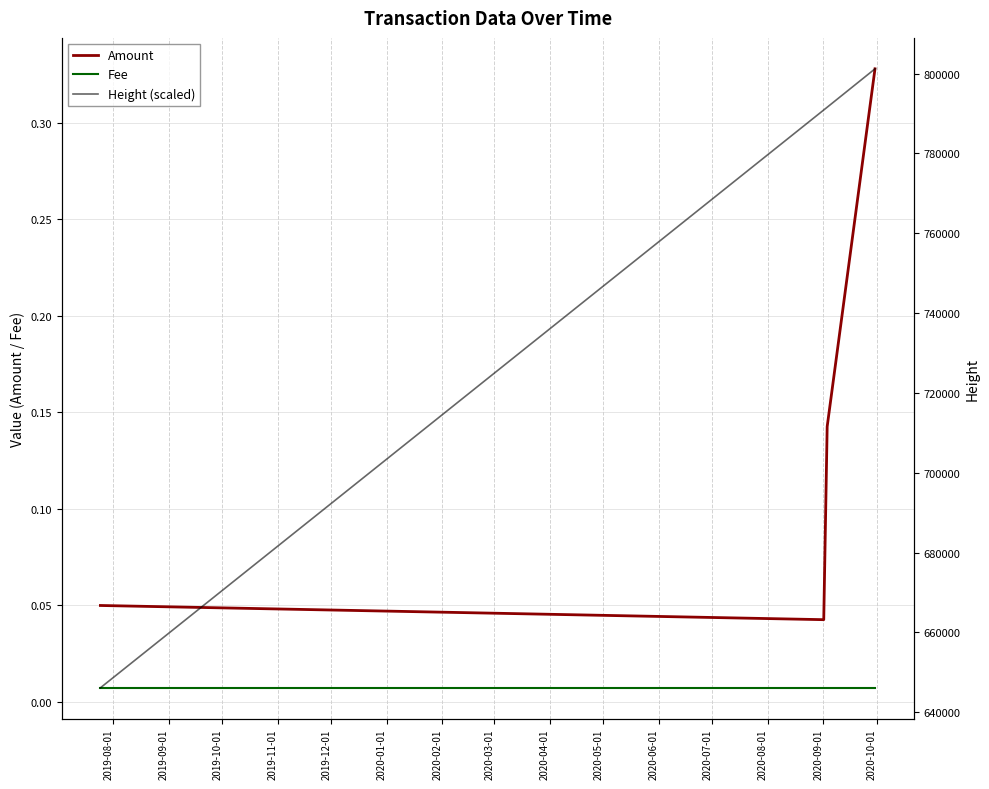

True or false: Amount and Fee intersect in this chart.

False